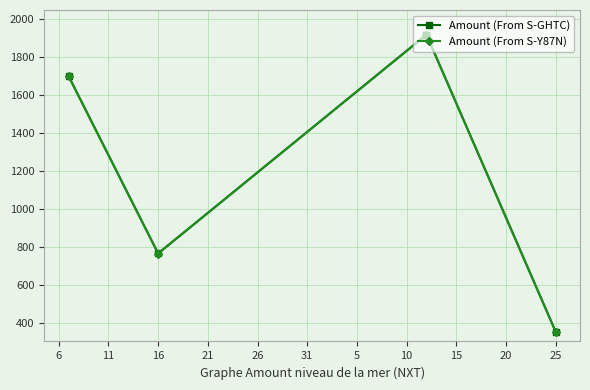

Reading left to right, list all the values displayed in this chart.

Amount (From S-GHTC): 1700	765	1920	352
Amount (From S-Y87N): 1699	764	1919	351